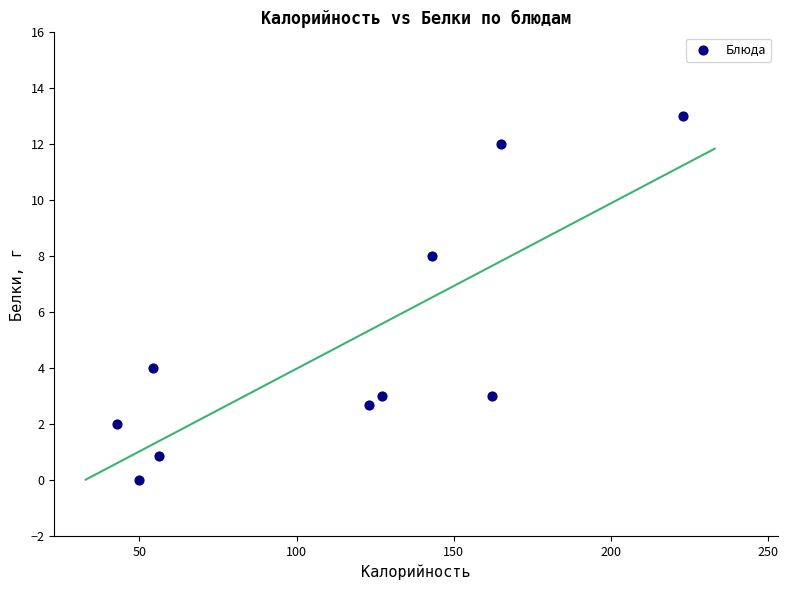

What is the average Y value?

4.9